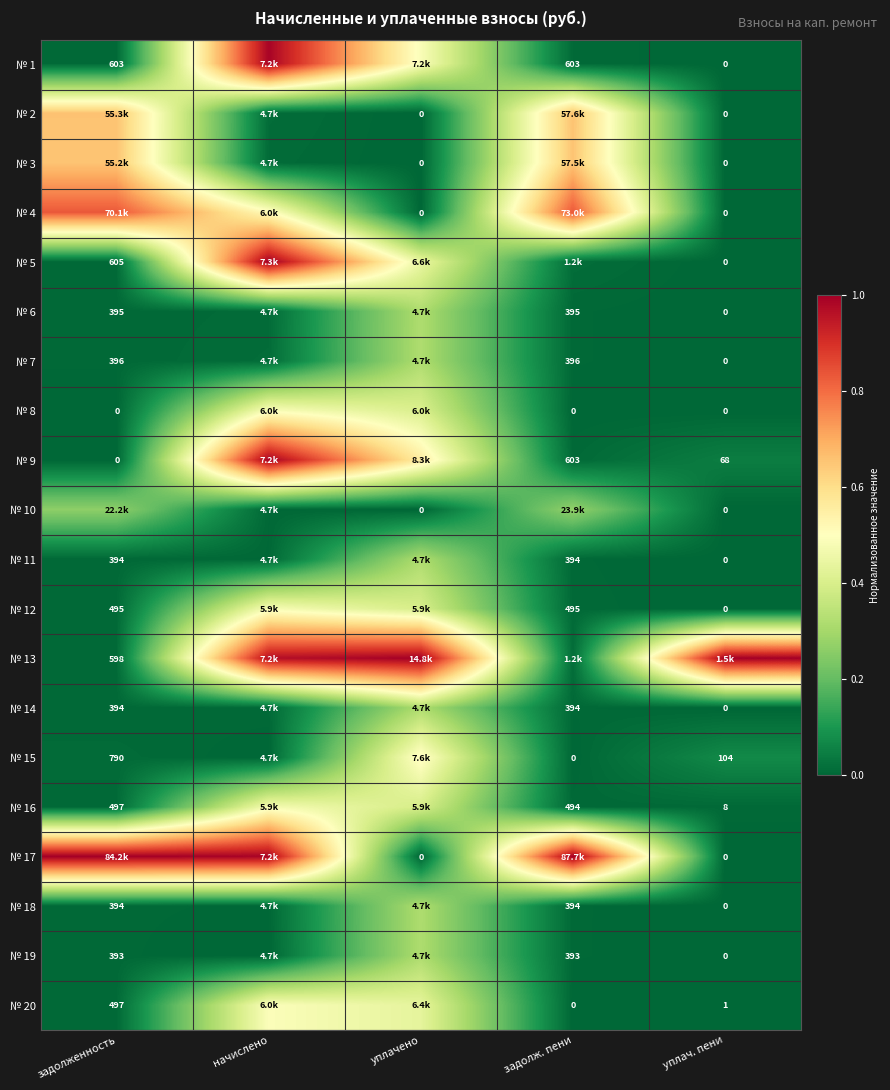

How many distinct data groups are displayed?

20